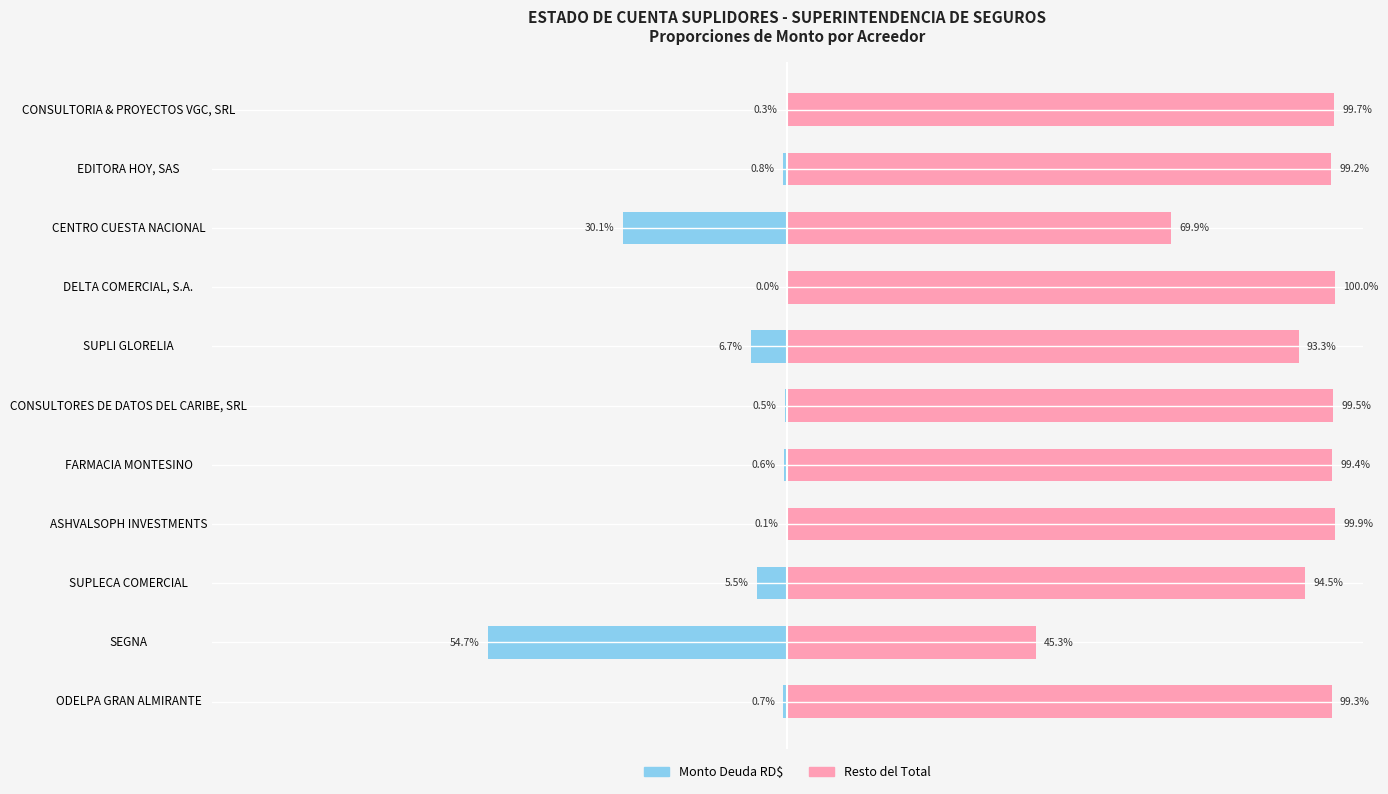

What is the difference between the highest and lowest values at EDITORA HOY, SAS?

100.0